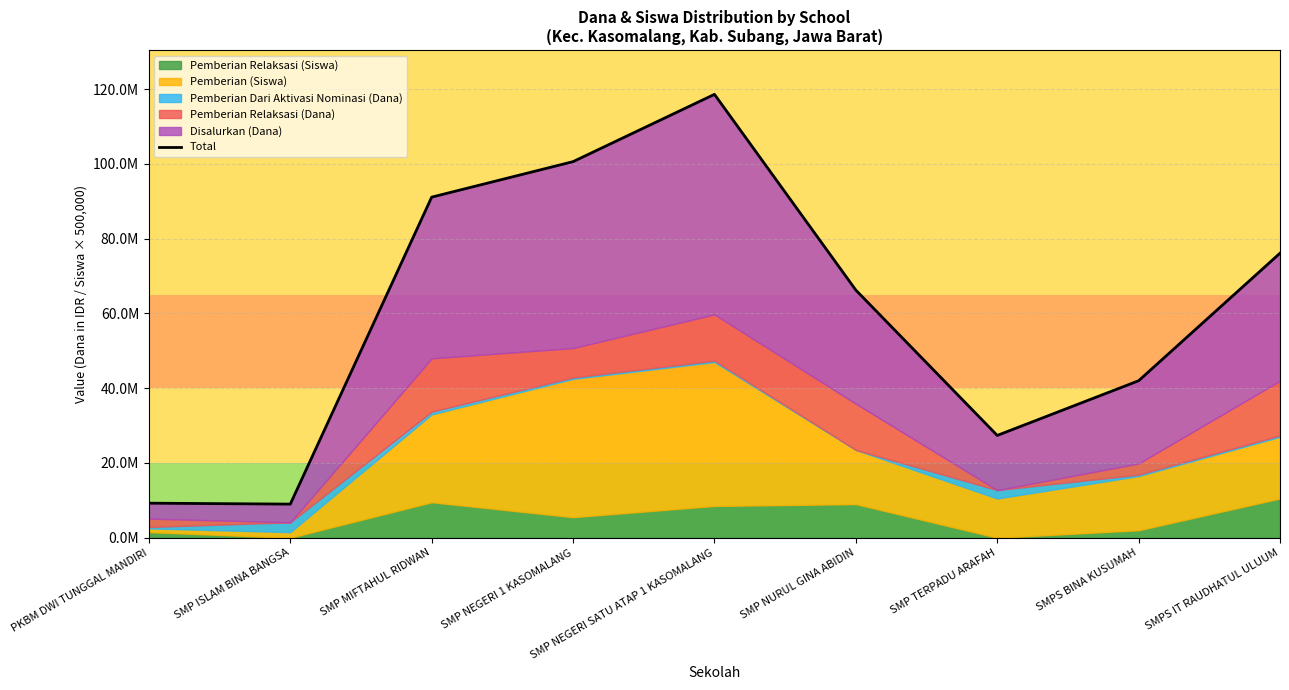

What is the difference between the second highest and second lowest values?

91375000